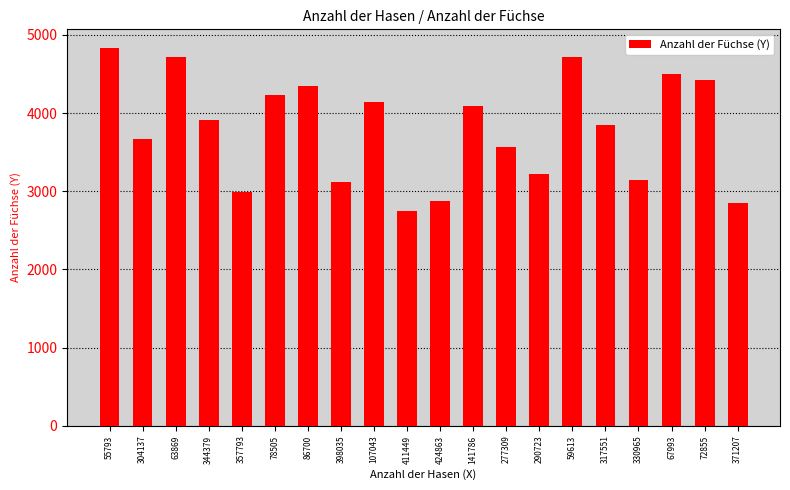

Read the value at 55793, to the nearest 100.

4800